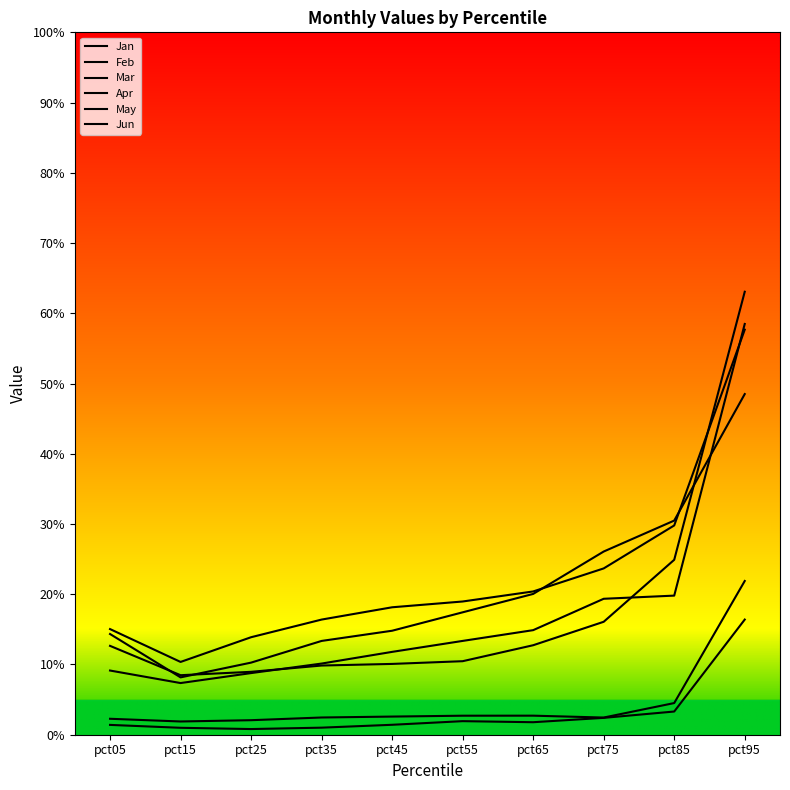

True or false: Apr has more than 1 points higher than both neighbors.

False